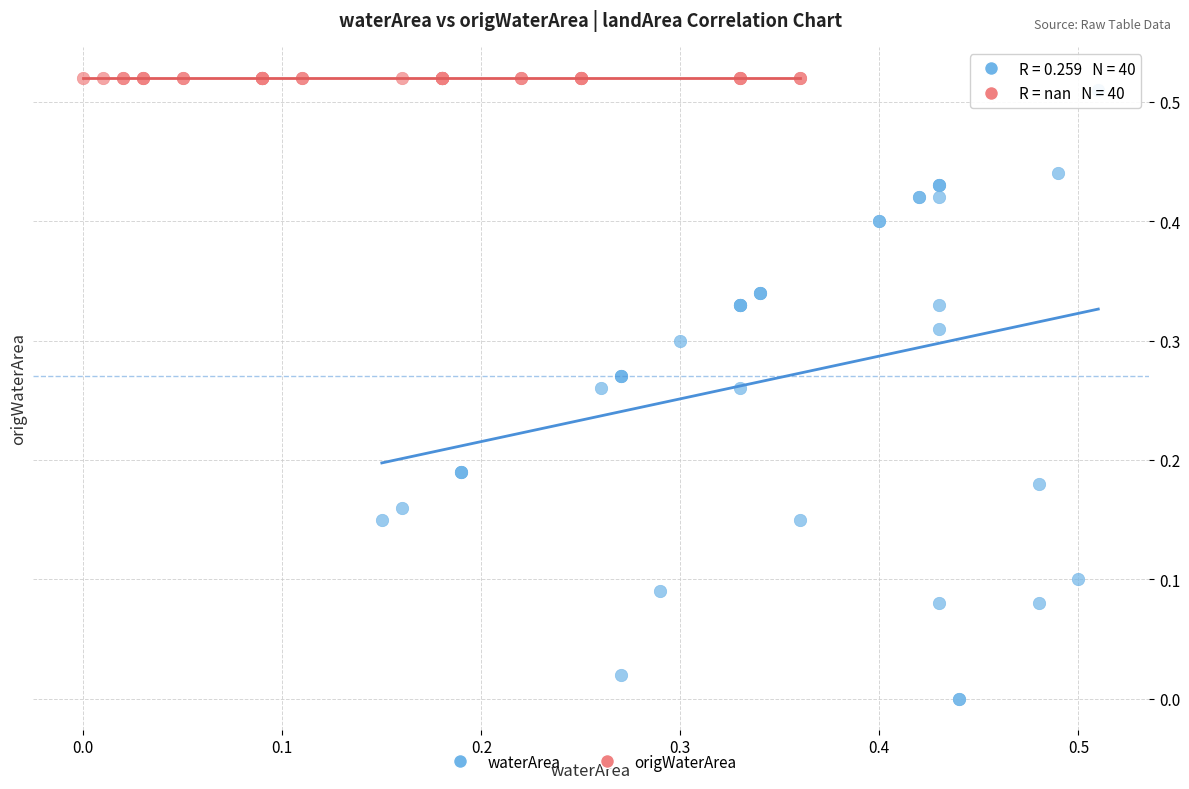

Which series contains the lowest Y value?

waterArea